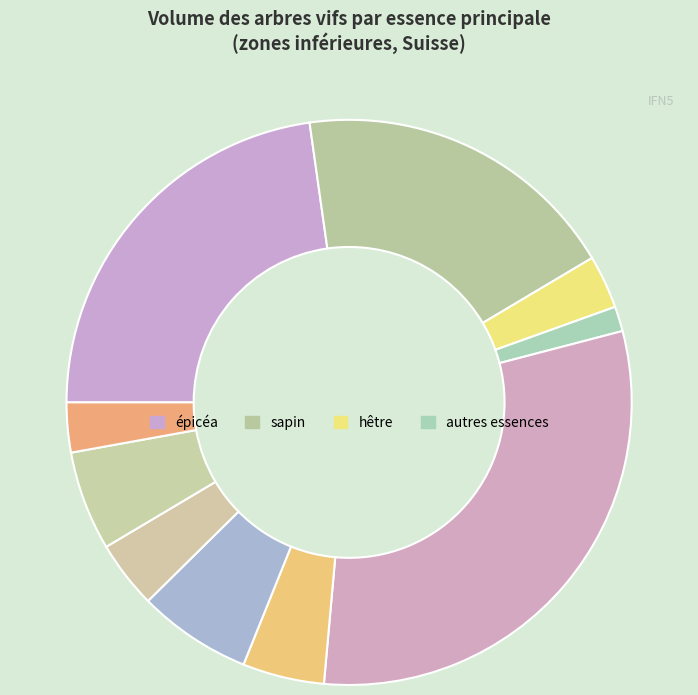

How many segments does this pie chart have?

10